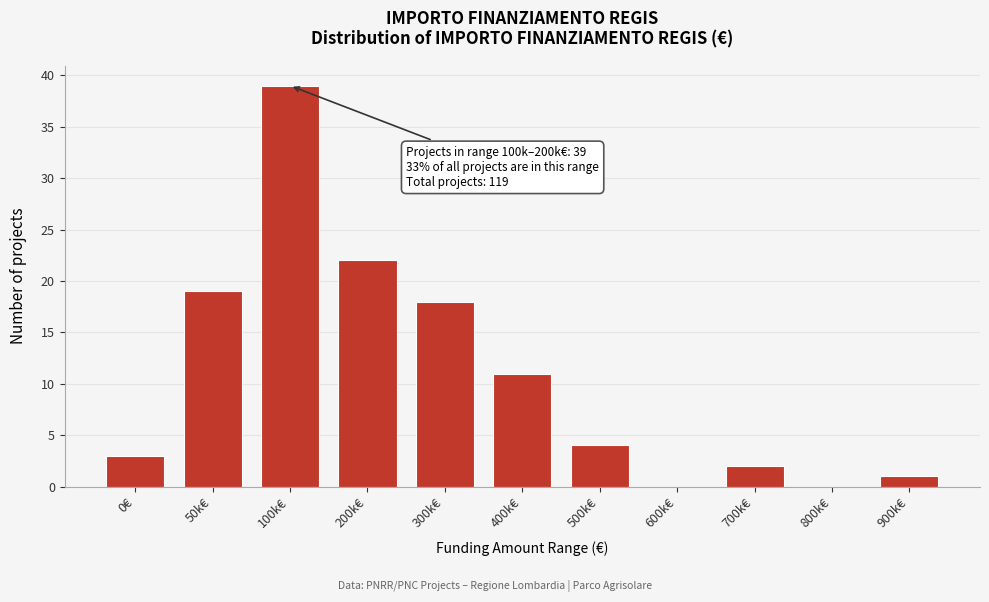

Reading left to right, list all the values displayed in this chart.

0€=3	50k€=19	100k€=39	200k€=22	300k€=18	400k€=11	500k€=4	600k€=0	700k€=2	800k€=0	900k€=1